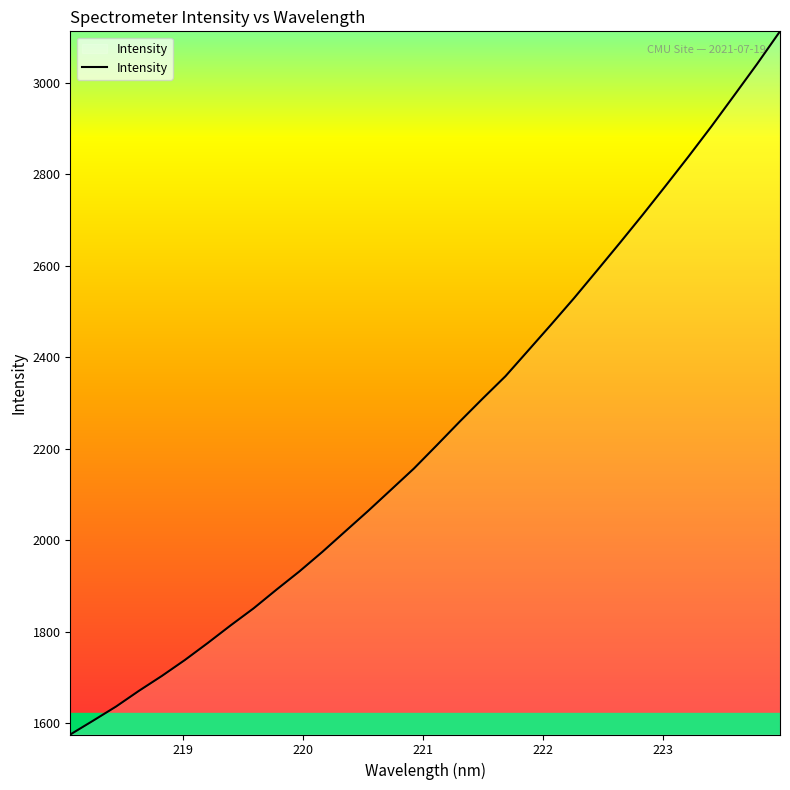

What is the difference between the maximum and minimum values?

1537.0